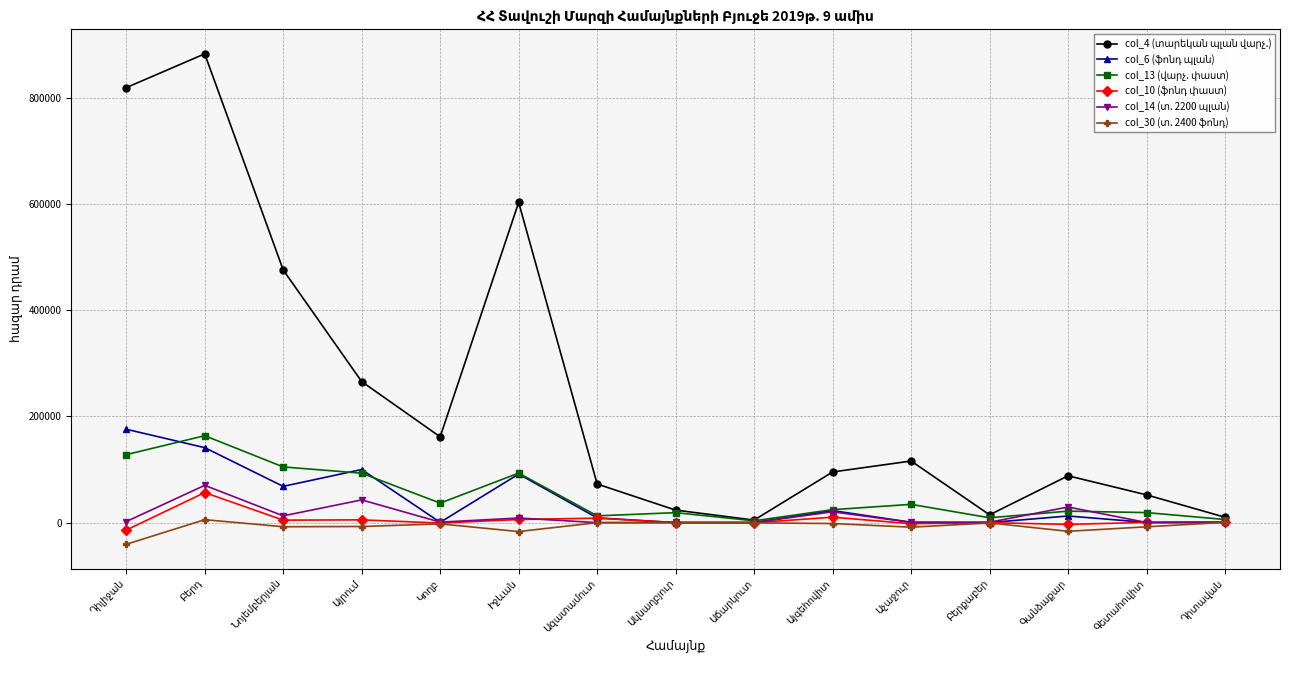

At how many categories does at least one series exceed 203170?

5